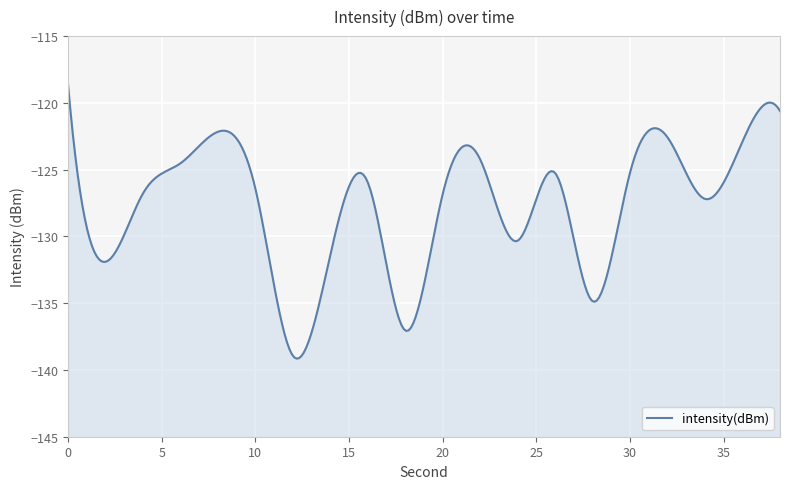

Reading left to right, what are all the values shown in this chart?

-118.6	-131.9	-126.8	-124.5	-122.2	-126.4	-138.9	-131.4	-126.0	-137.0	-126.8	-124.2	-130.3	-125.3	-134.9	-125.2	-122.6	-127.2	-122.9	-120.6